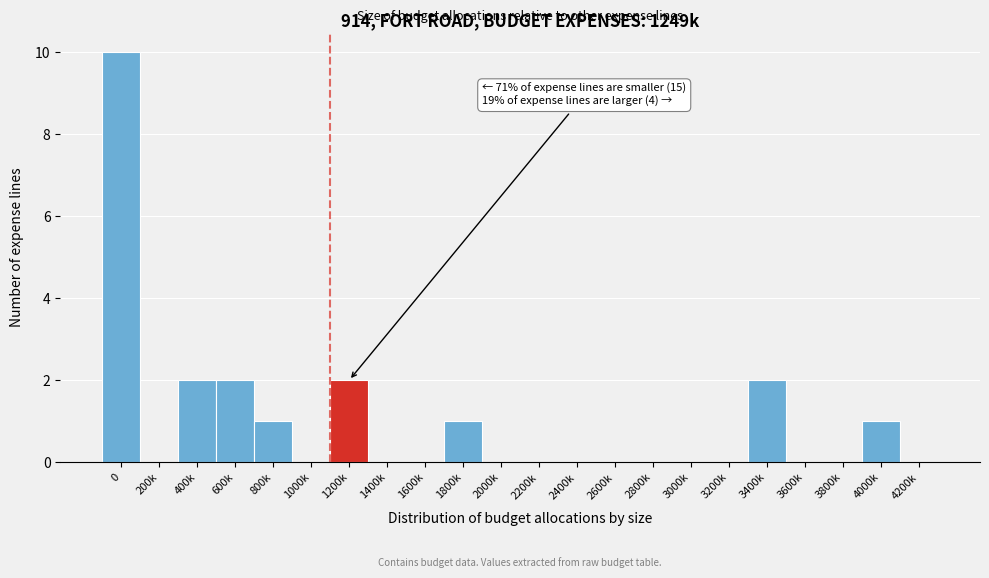

Reading left to right, list all the values displayed in this chart.

0=10	200k=0	400k=2	600k=2	800k=1	1000k=0	1200k=2	1400k=0	1600k=0	1800k=1	2000k=0	2200k=0	2400k=0	2600k=0	2800k=0	3000k=0	3200k=0	3400k=2	3600k=0	3800k=0	4000k=1	4200k=0